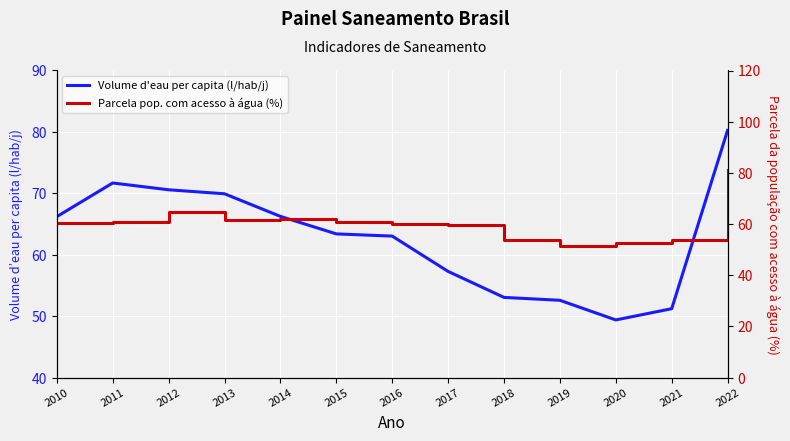

List the series in order of their overall mean, highest first.

Volume d'eau per capita (l/hab/j), Parcela pop. com acesso à água (%)